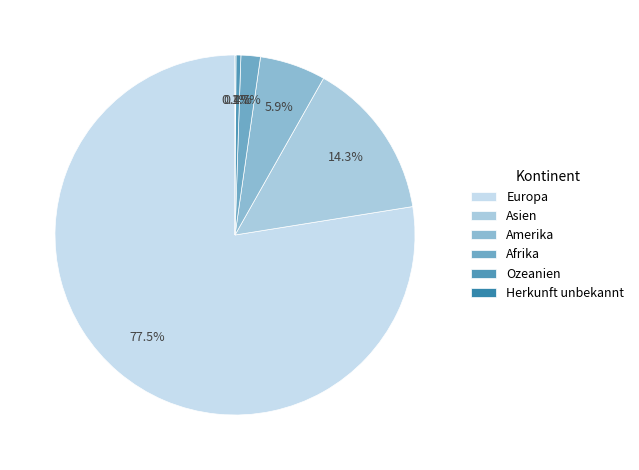

True or false: Amerika accounts for 6% of the total.

True